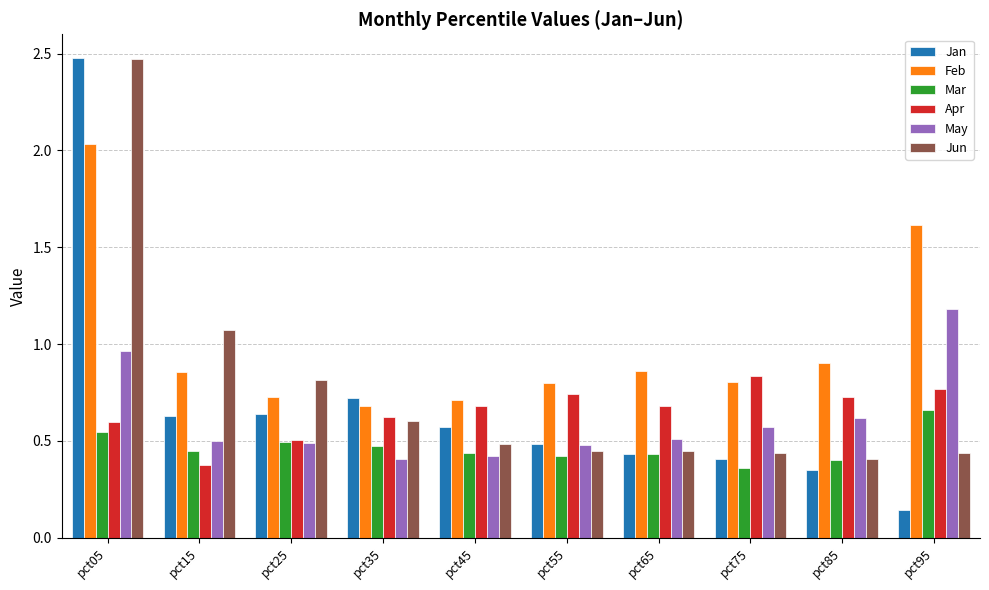

At pct95, list the series in order from largest to smallest.

Feb, May, Apr, Mar, Jun, Jan